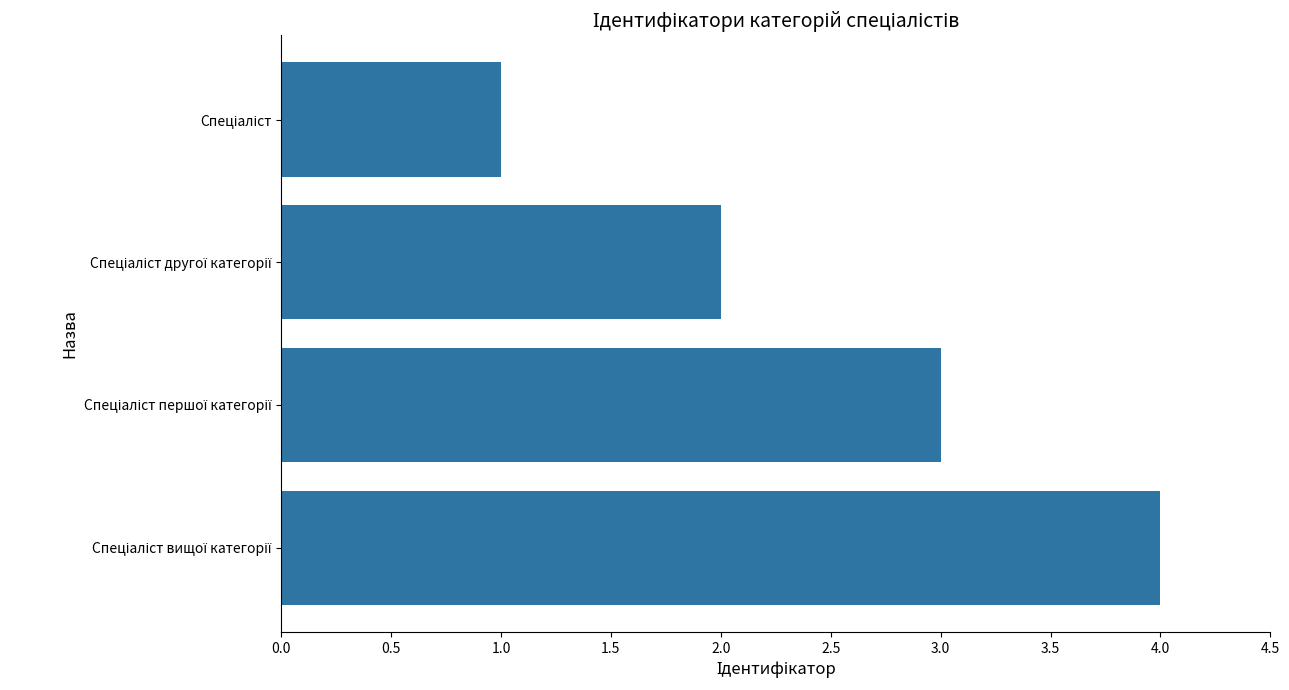

What is the sum of all values?

10